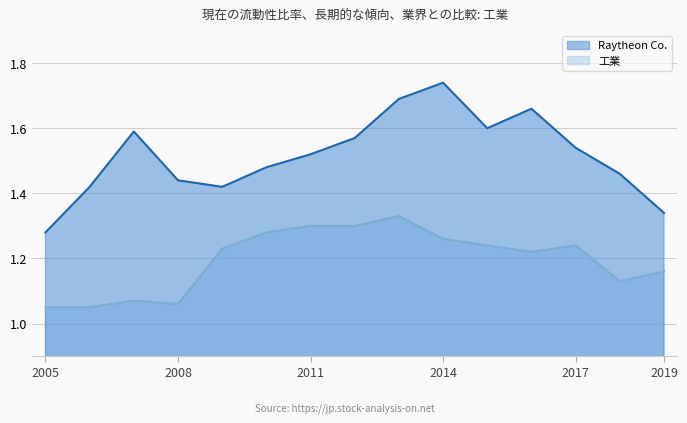

Which label corresponds to the smallest value in the chart?

2005